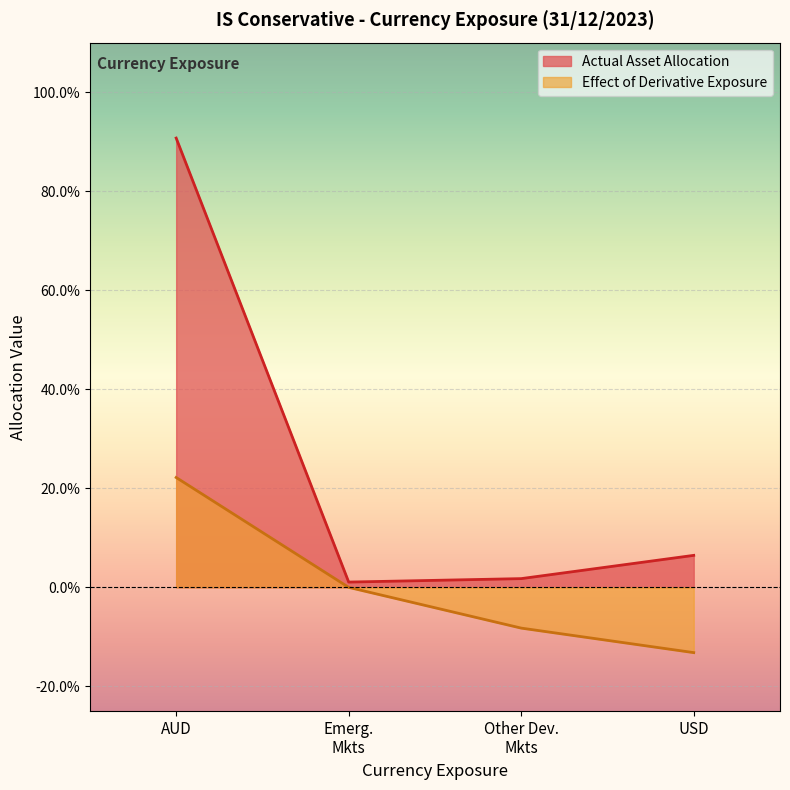

At AUD, list the series in order from largest to smallest.

Actual Asset Allocation, Effect of Derivative Exposure